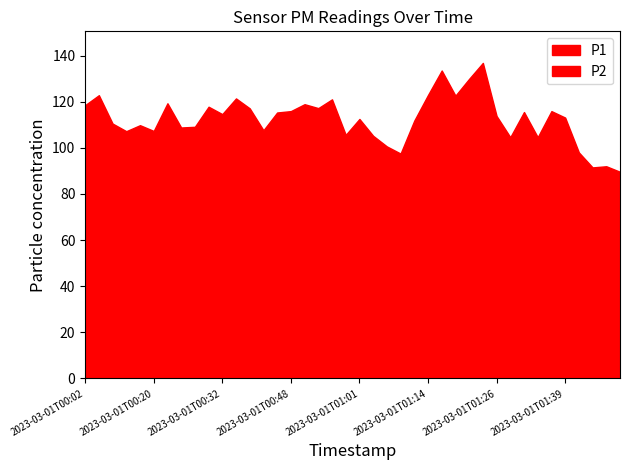

What is the difference between the P1 values at 2023-03-01T01:06 and 2023-03-01T00:02?

17.9